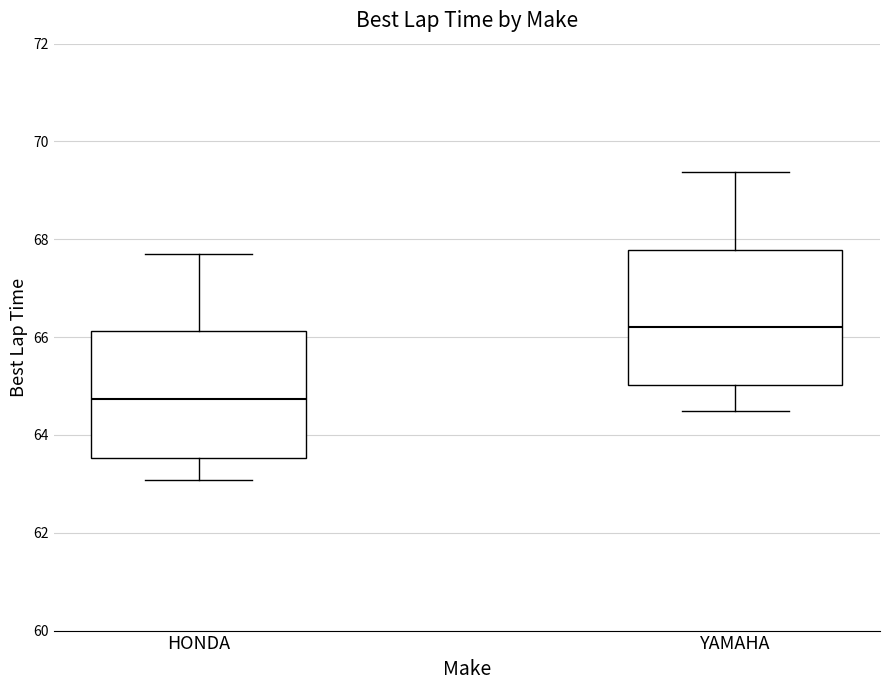

Reading left to right, transcribe this box plot: for each box, give where its median line is, the range the box spans, and where its two whiskers end, as read against the y-axis. The values are not printed on the chart, so give them approximately, as read against the axis.

HONDA: median 64.8, box 63.6 to 66.2, whiskers 63.0 to 67.8
YAMAHA: median 66.2, box 65.0 to 67.8, whiskers 64.4 to 69.4